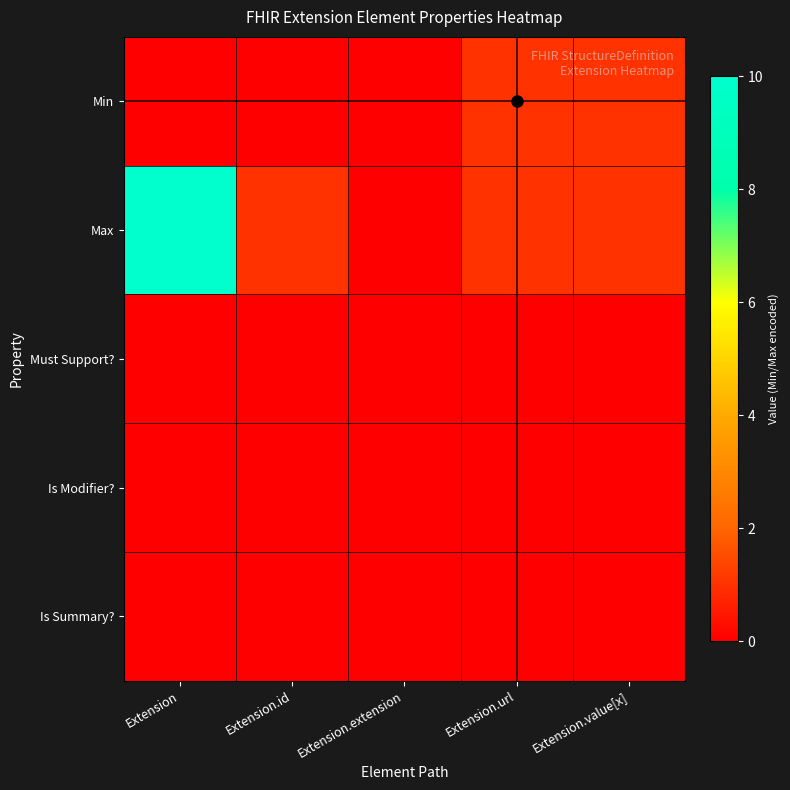

Which series has the largest range (max minus min)?

Max